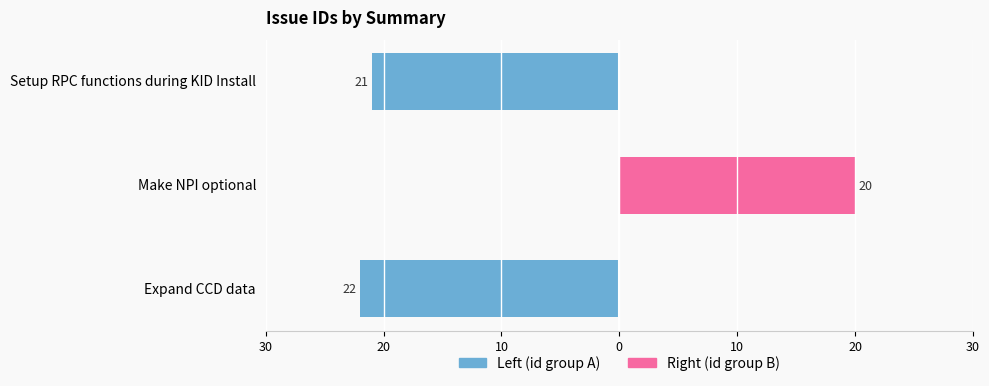

Reading right to left, extract all data points from this chart.

Left (id group A): -21	0	-22
Right (id group B): 0	20	0